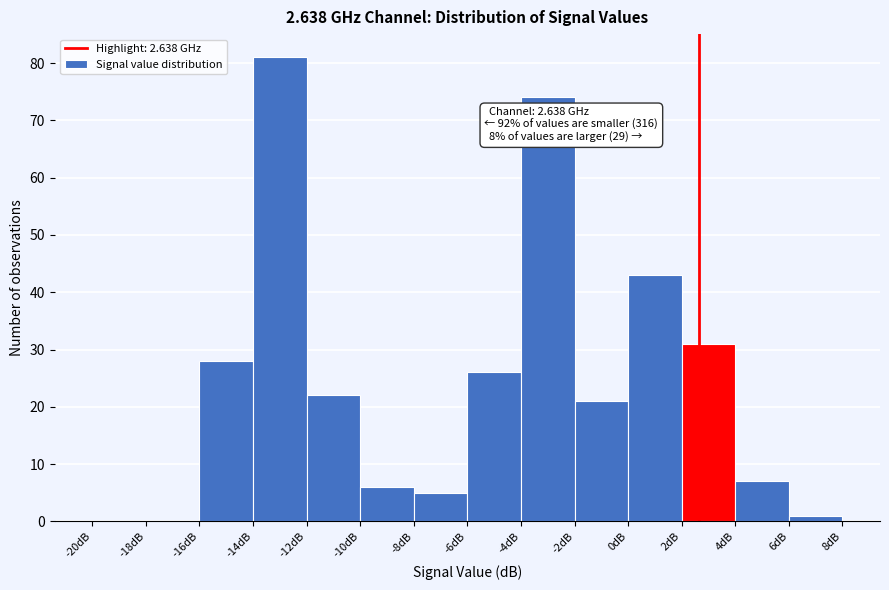

Over which range of the x-axis is the bar tallest?

-14 to -12